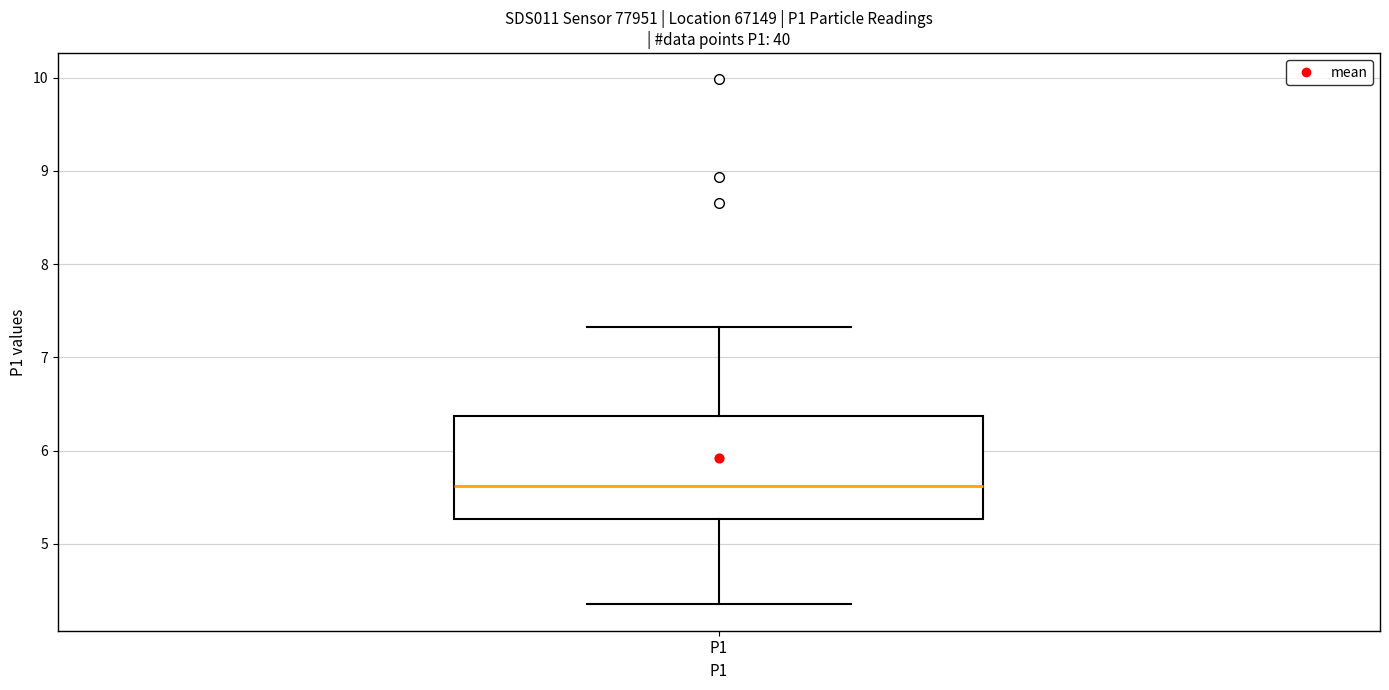

Read this box plot against the y-axis: the position of the median line, the range covered by the box, and the ends of both whiskers. The values are not printed on the chart, so give them approximately, as read against the axis.

median 5.6, box 5.3 to 6.4, whiskers 4.4 to 7.3